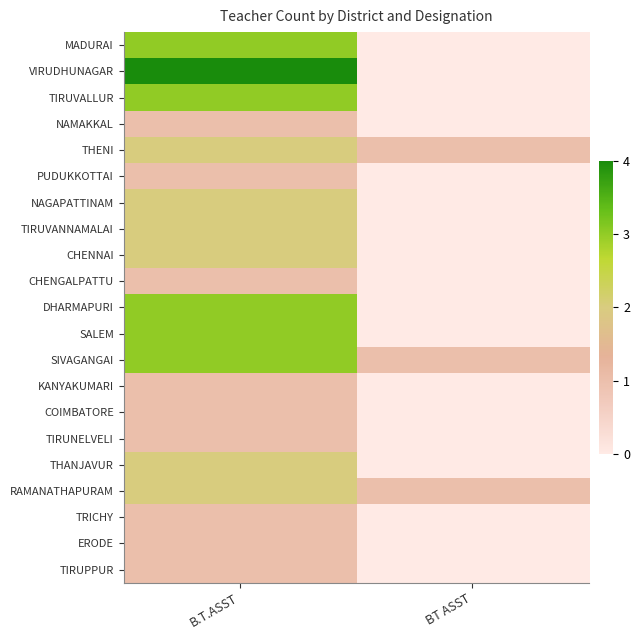

Rank the series at BT ASST from lowest to highest value.

MADURAI, VIRUDHUNAGAR, TIRUVALLUR, NAMAKKAL, PUDUKKOTTAI, NAGAPATTINAM, TIRUVANNAMALAI, CHENNAI, CHENGALPATTU, DHARMAPURI, SALEM, KANYAKUMARI, COIMBATORE, TIRUNELVELI, THANJAVUR, TRICHY, ERODE, TIRUPPUR, THENI, SIVAGANGAI, RAMANATHAPURAM